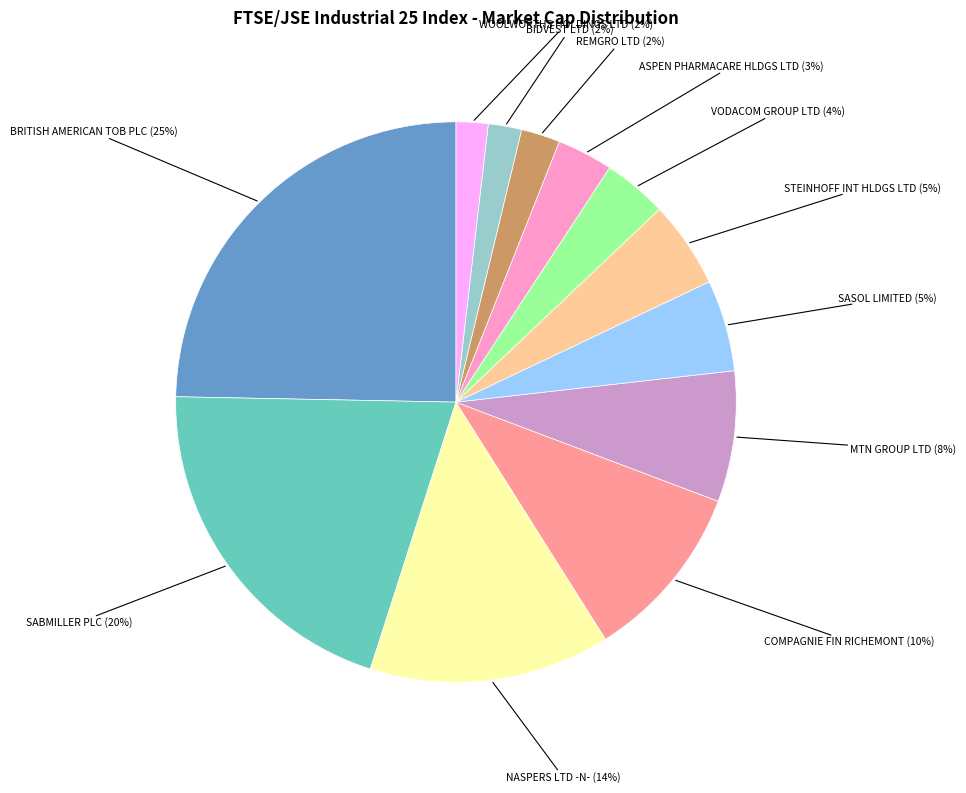

Is it true that REMGRO LTD is 2% of the pie?

True